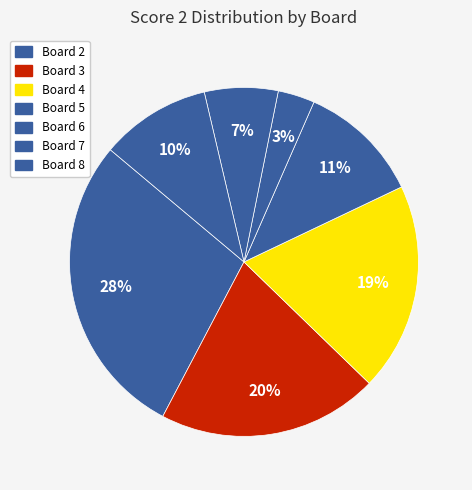

What percentage is NOT represented by Board 3?

79.5%